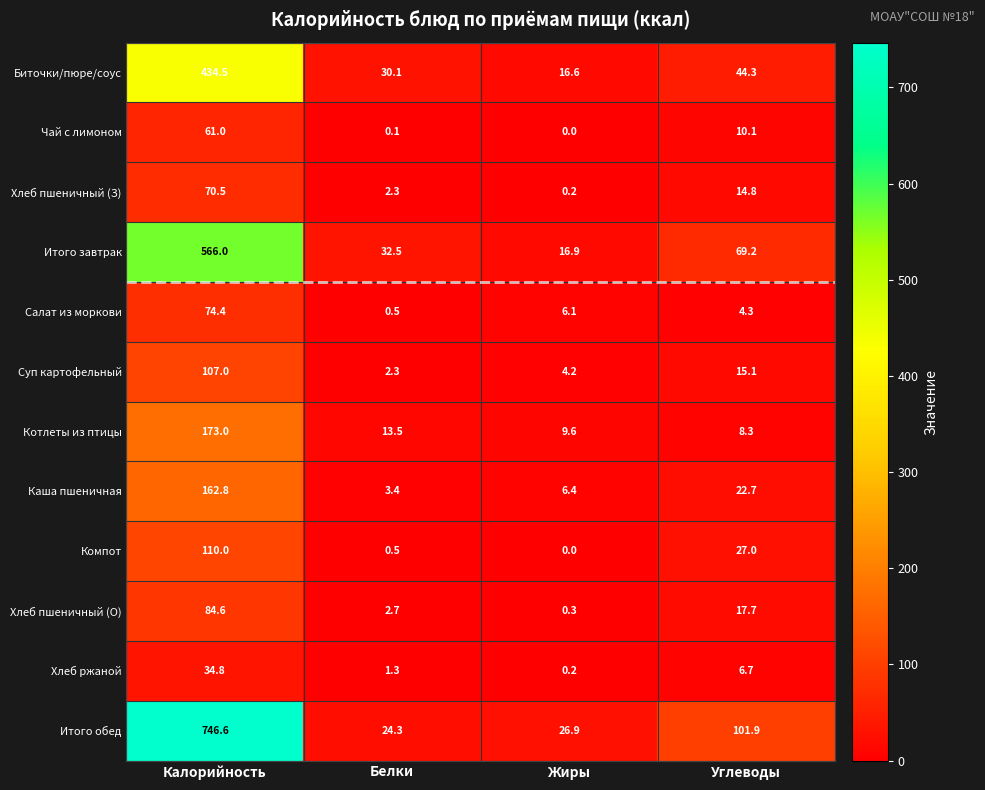

Which label corresponds to the largest value in the chart?

Калорийность